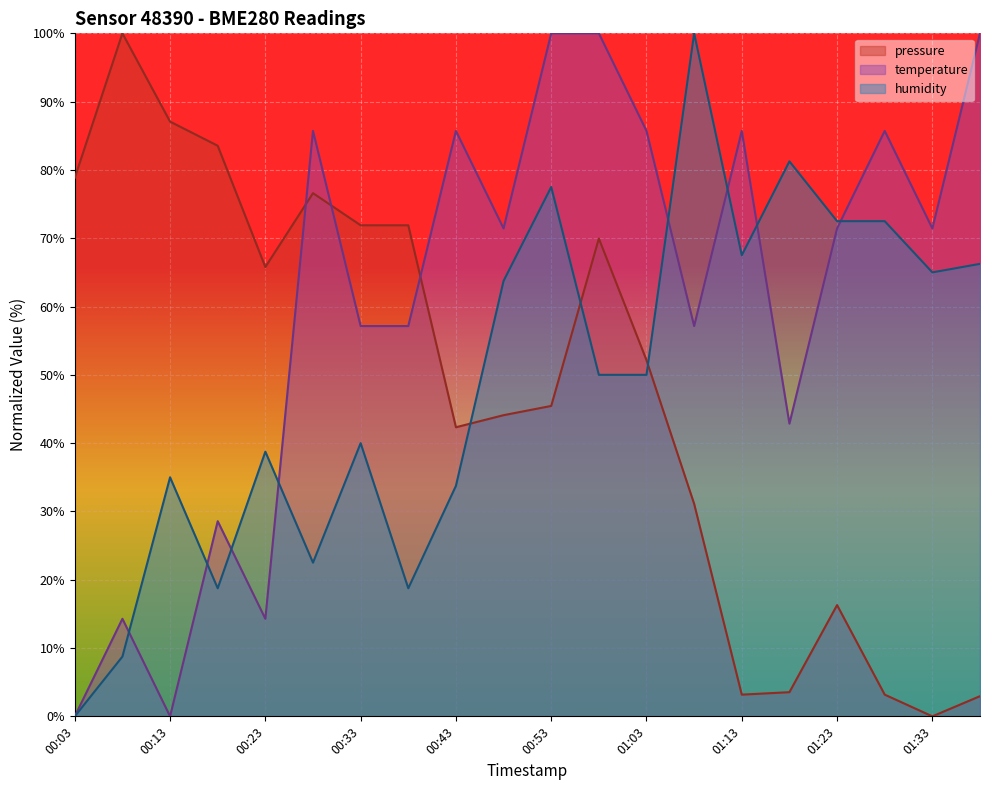

What are all the series names shown in the legend?

pressure, temperature, humidity